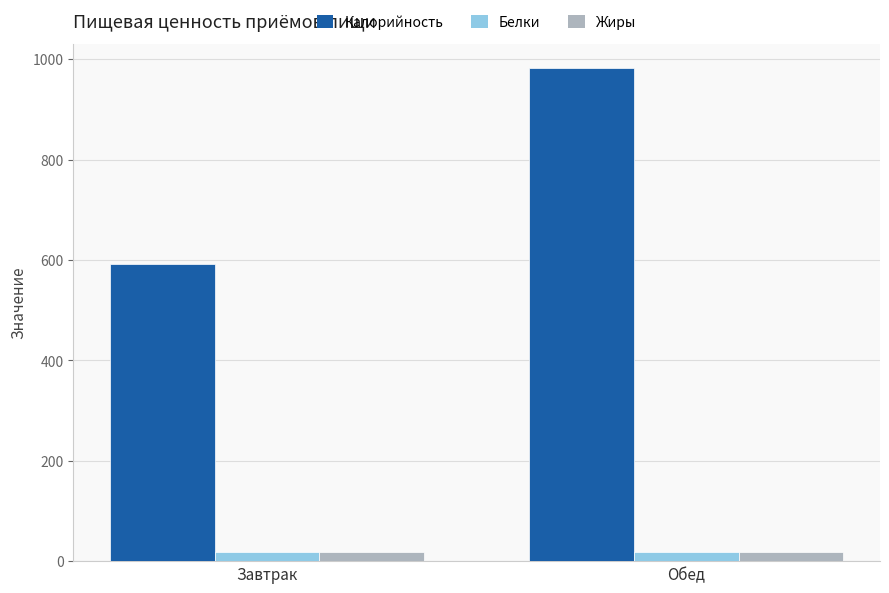

True or false: Жиры has a value of 18.3 at Обед.

True